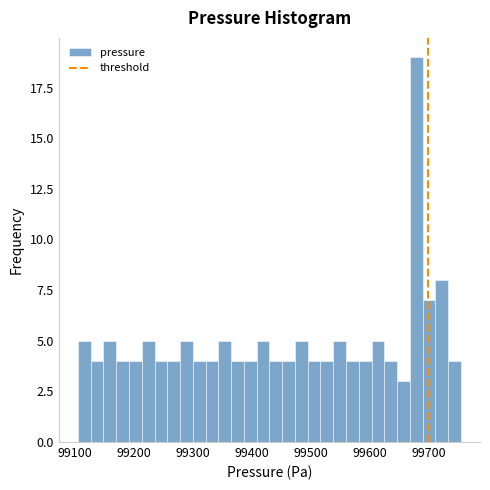

Around what value on the x-axis is the tallest bar? Give the approximate position of its centre, as read against the axis.

99680